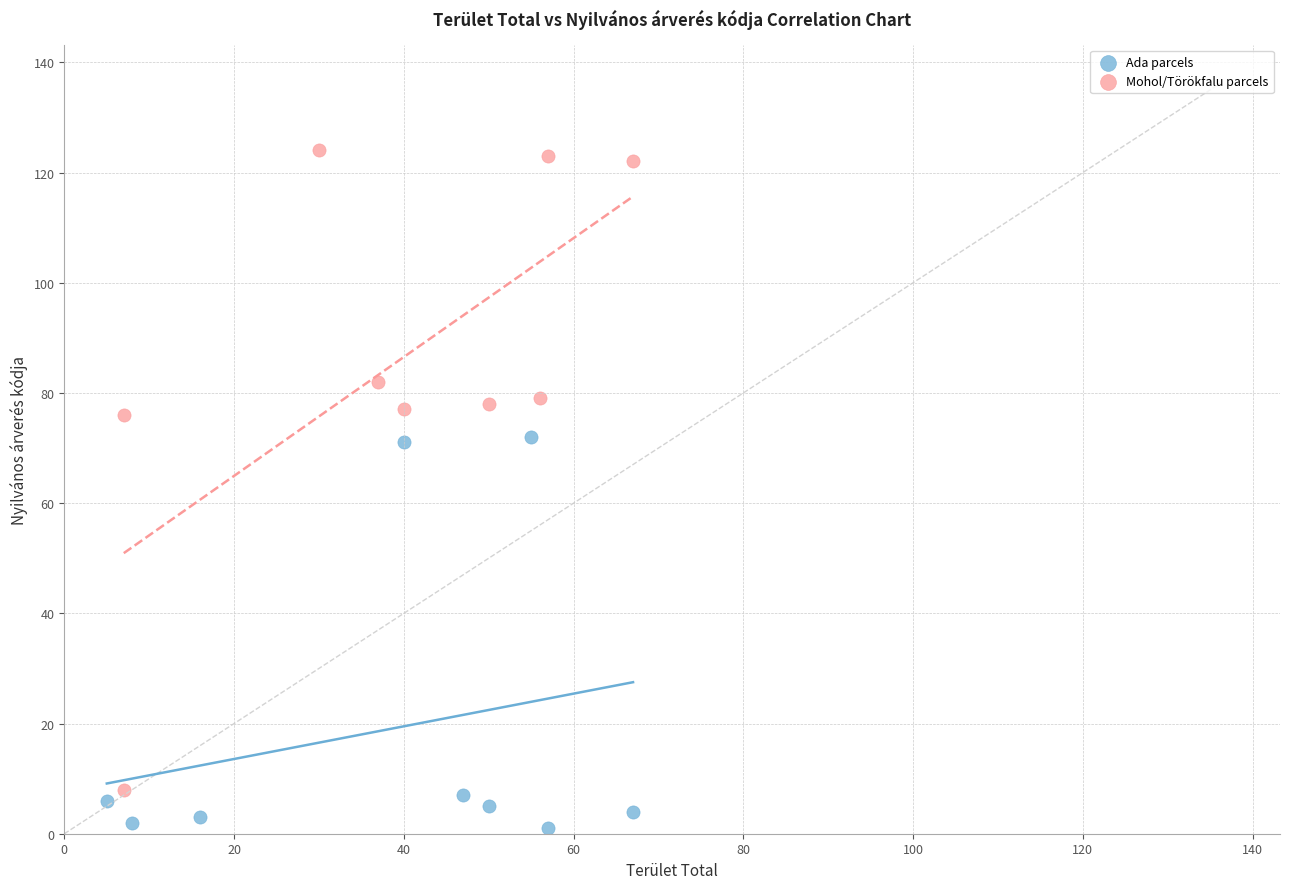

Which series reaches the minimum Y coordinate?

Ada parcels